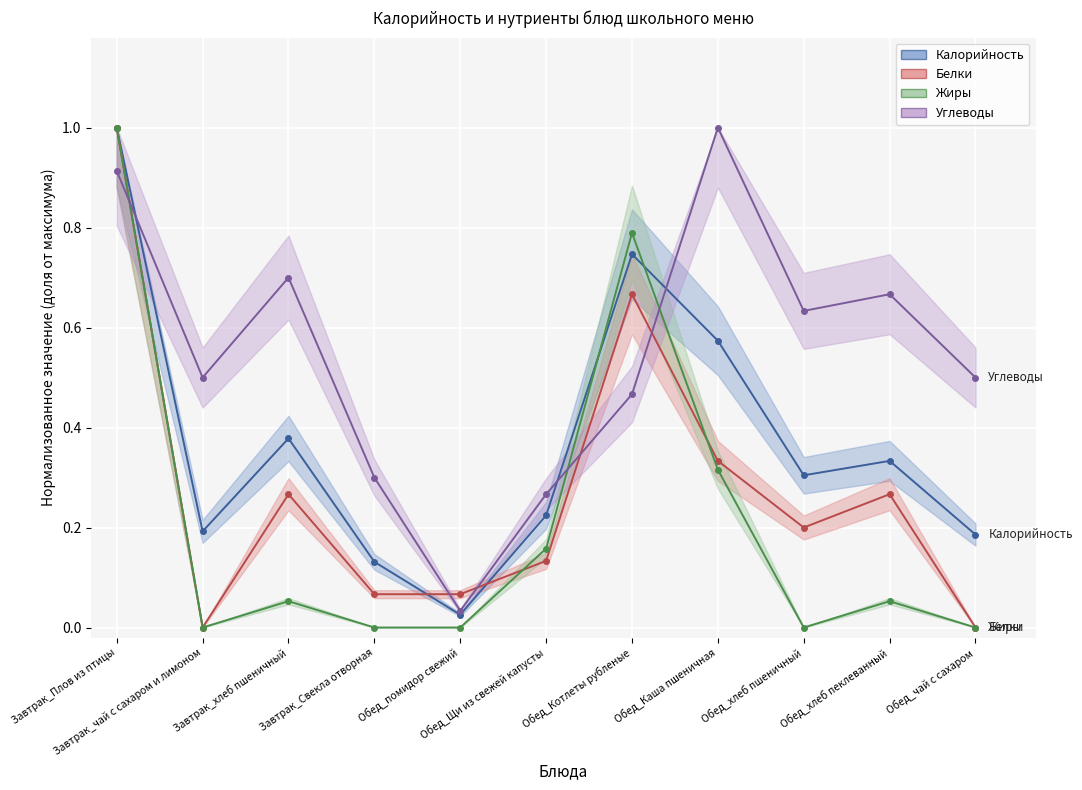

Between which two adjacent categories do Жиры and Белки first intersect?

Обед_помидор свежий and Обед_Щи из свежей капусты